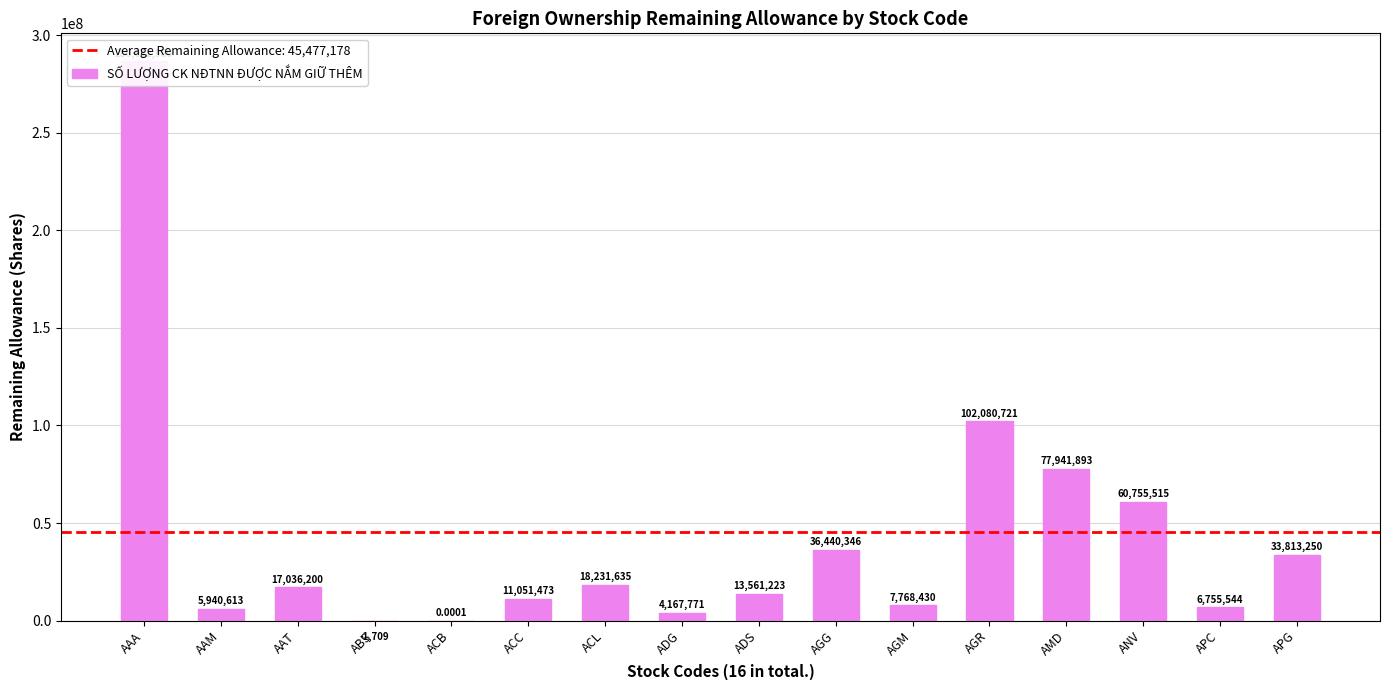

What is the smallest value displayed?

-1709